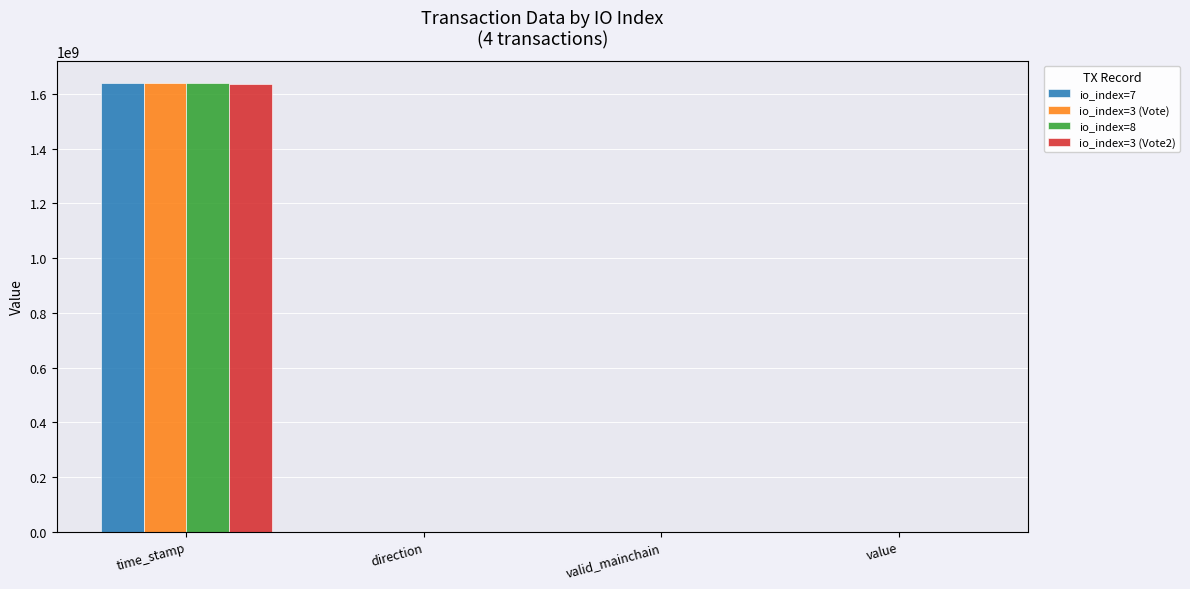

What is the average value of the io_index=7 series?

409903896.7